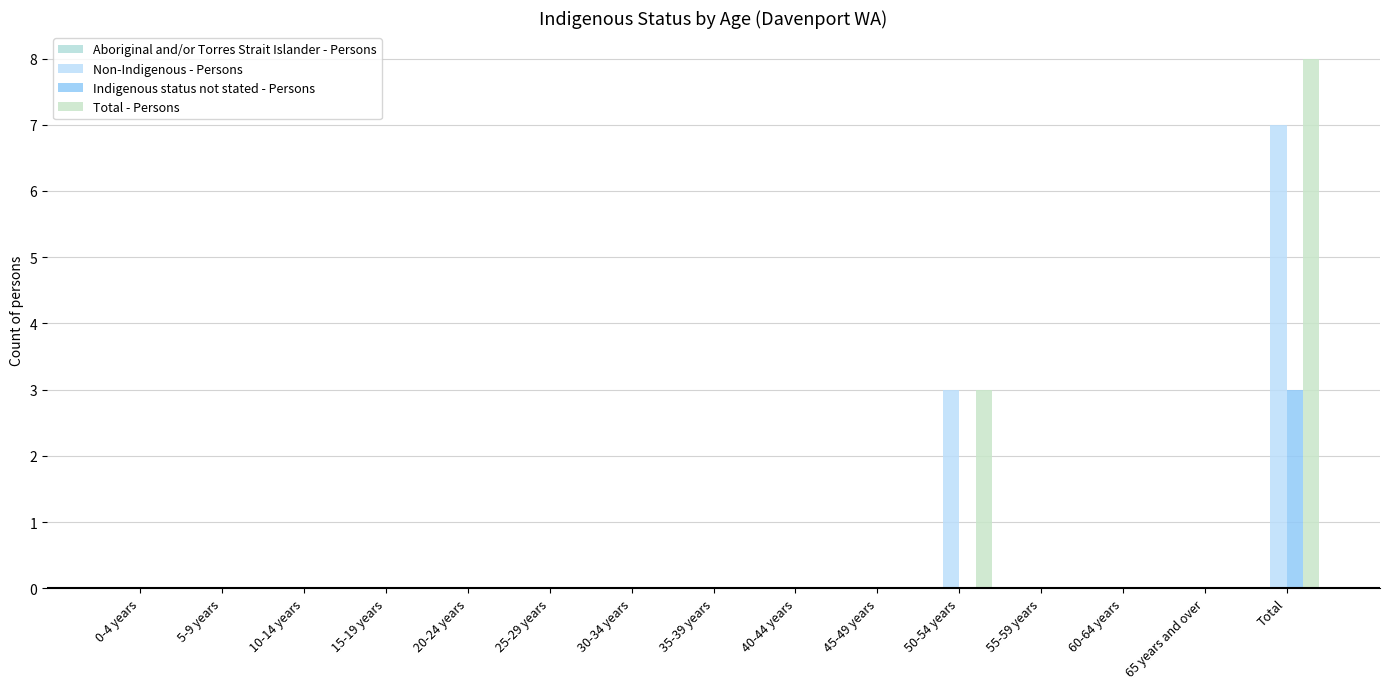

How many series are shown in this chart?

3